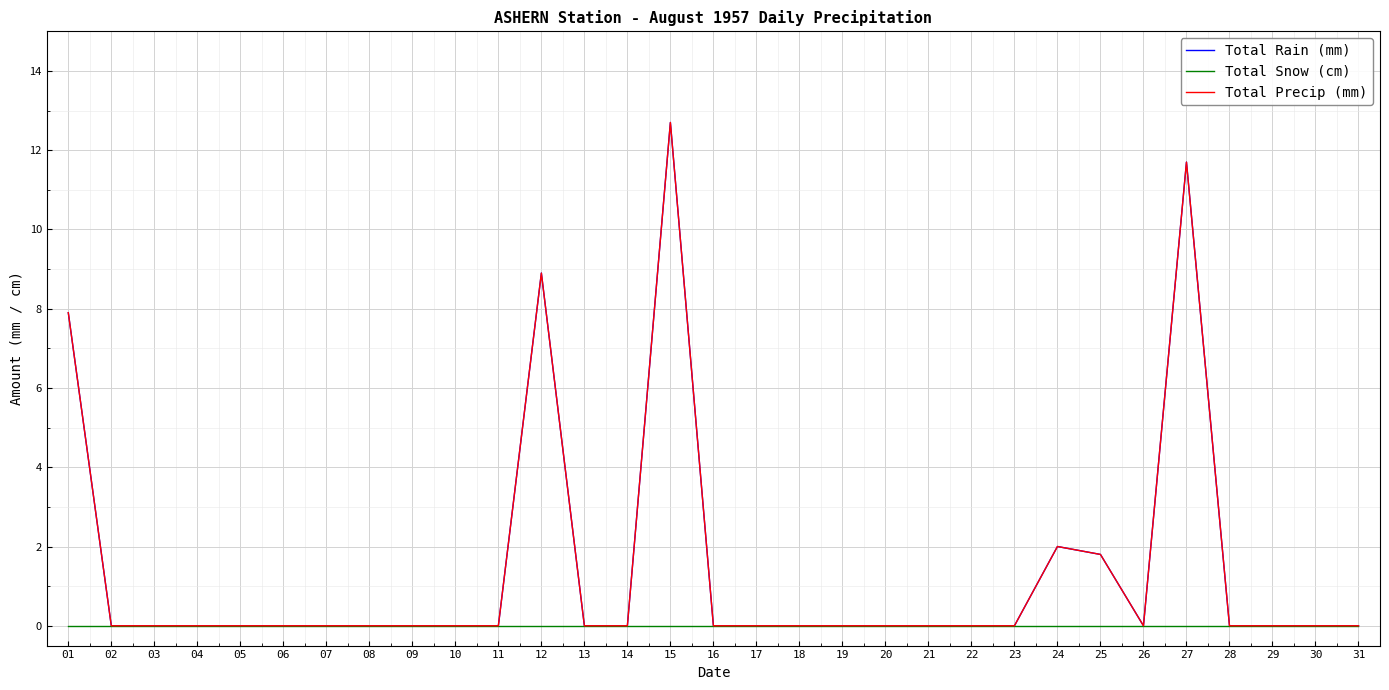

Rank the series by their maximum value, from highest to lowest.

Total Rain (mm), Total Precip (mm), Total Snow (cm)